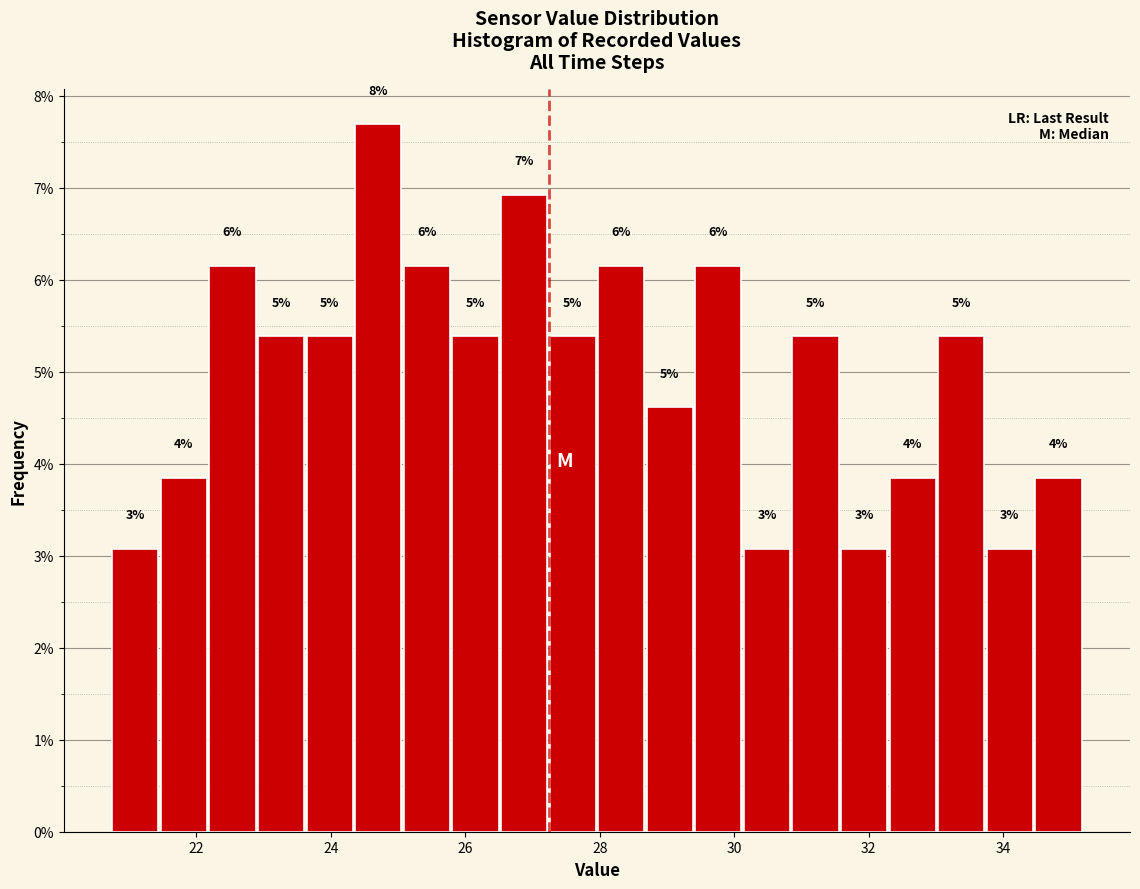

Around what value on the x-axis is the tallest bar? Give the approximate position of its centre, as read against the axis.

24.8